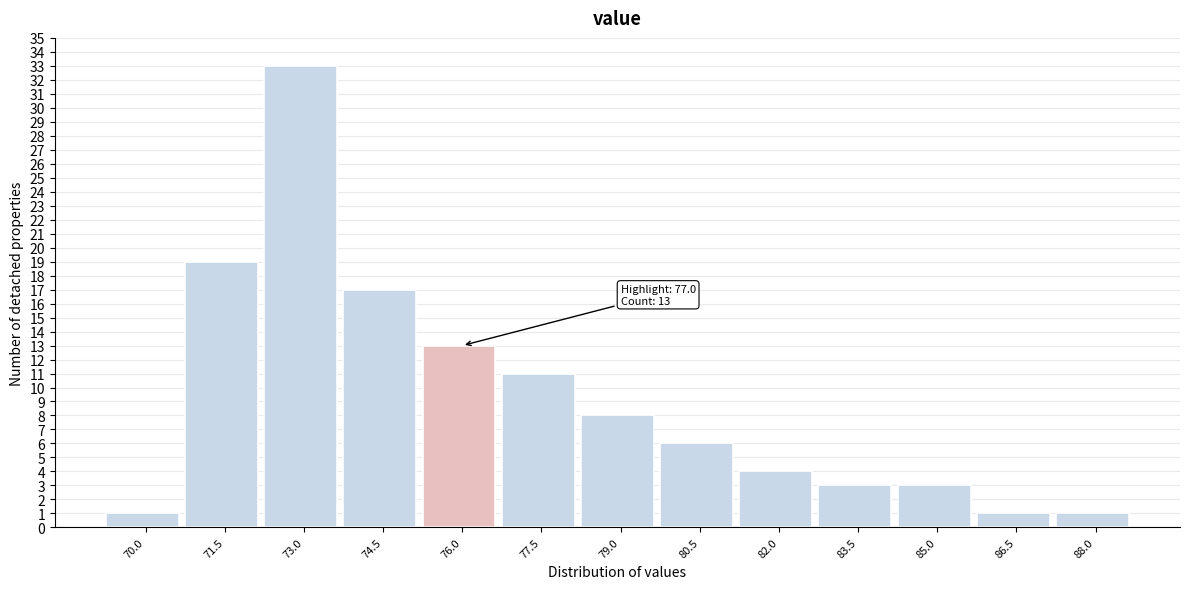

Reading right to left, what are all the values shown in this chart?

1	1	3	3	4	6	8	11	13	17	33	19	1